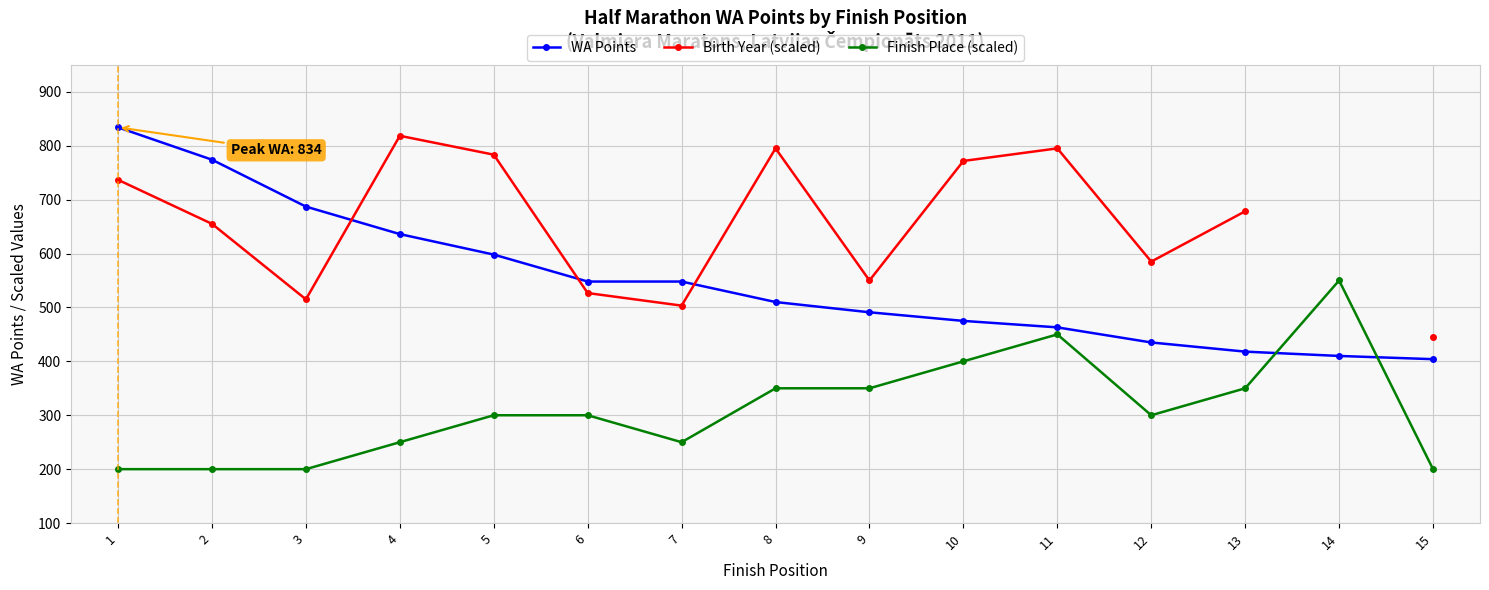

List the series in order of their peak value, highest first.

WA Points, Birth Year (scaled), Finish Place (scaled)